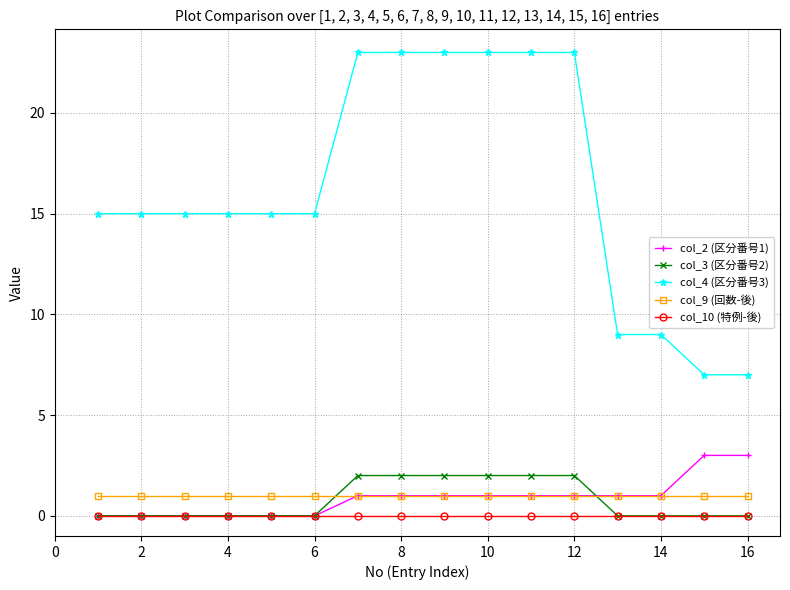

How many lines are shown in the chart?

5